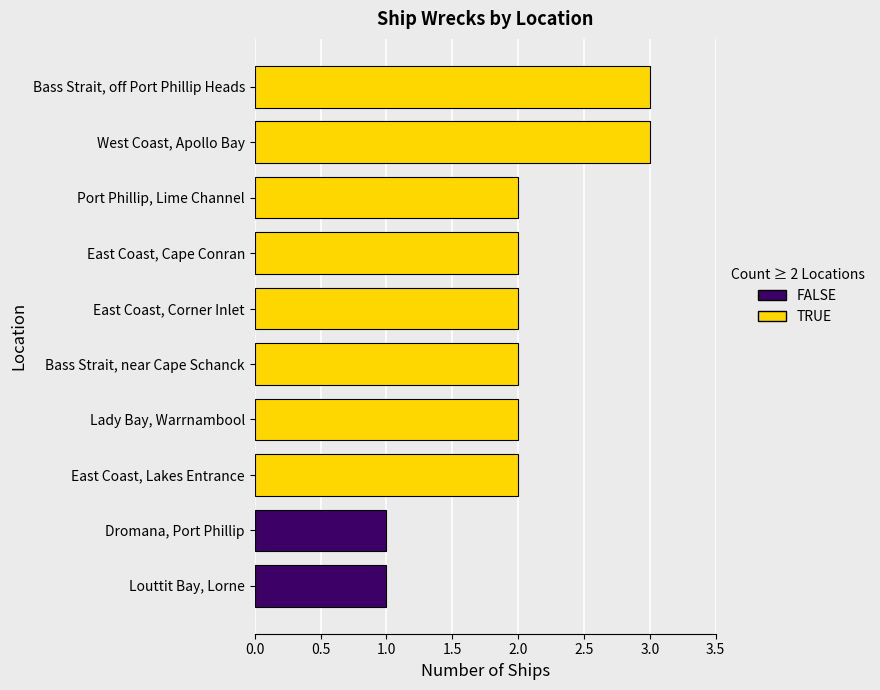

How many values are between 2 and 3?

8